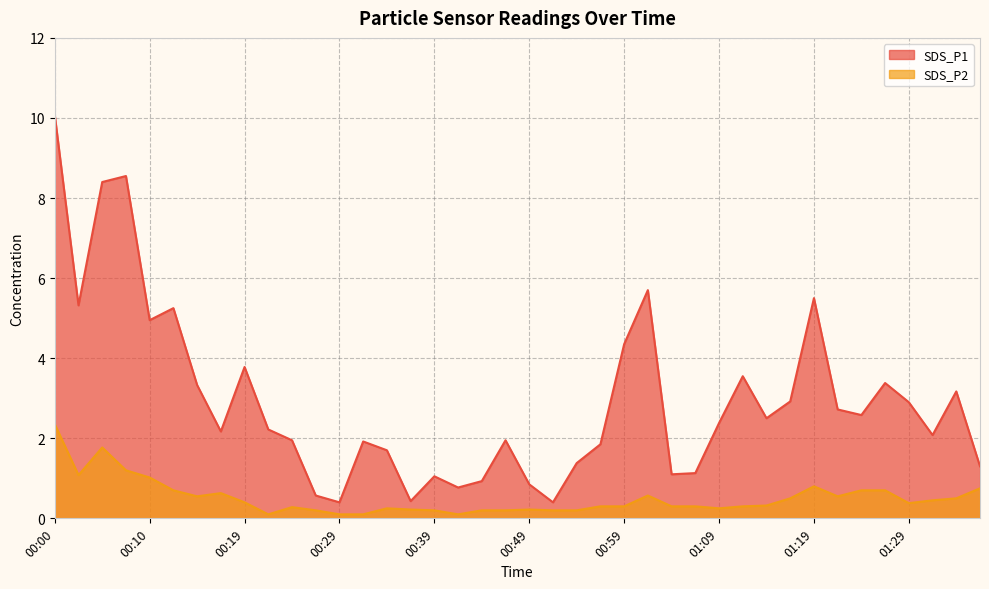

The value of SDS_P1 at 01:29 is 5.2. True or false?

False